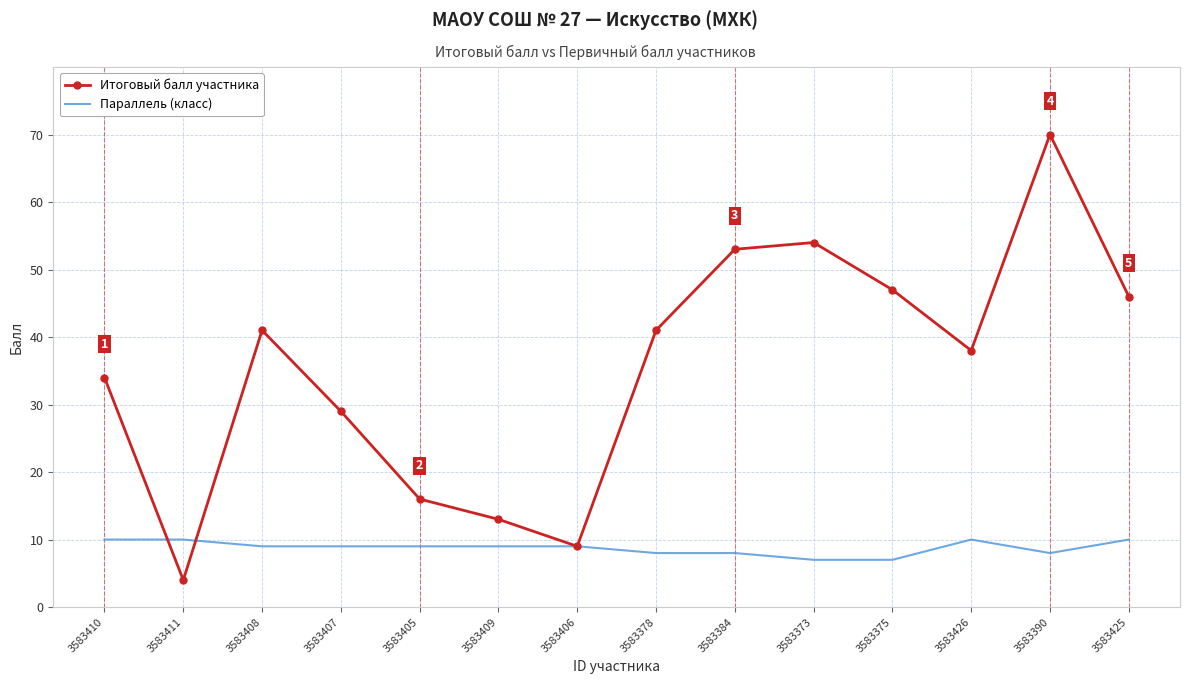

At how many categories does at least one series exceed 6?

14